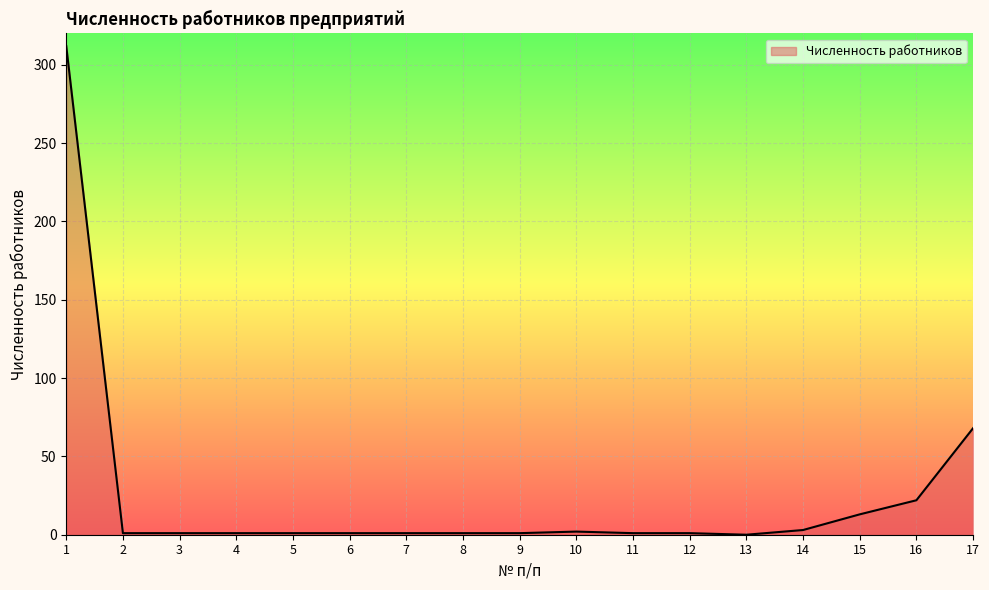

What is the difference between the maximum and minimum values?

312